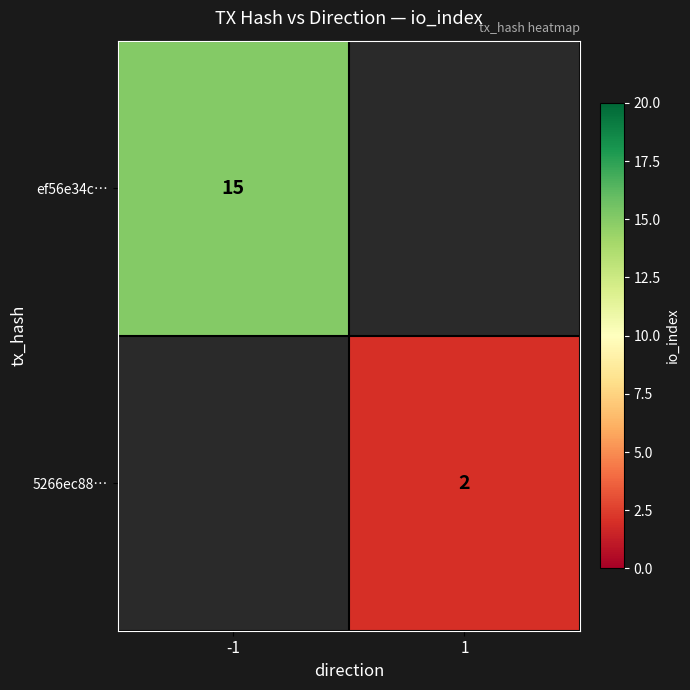

Is it true that 5266ec88… equals 0 at 1?

False